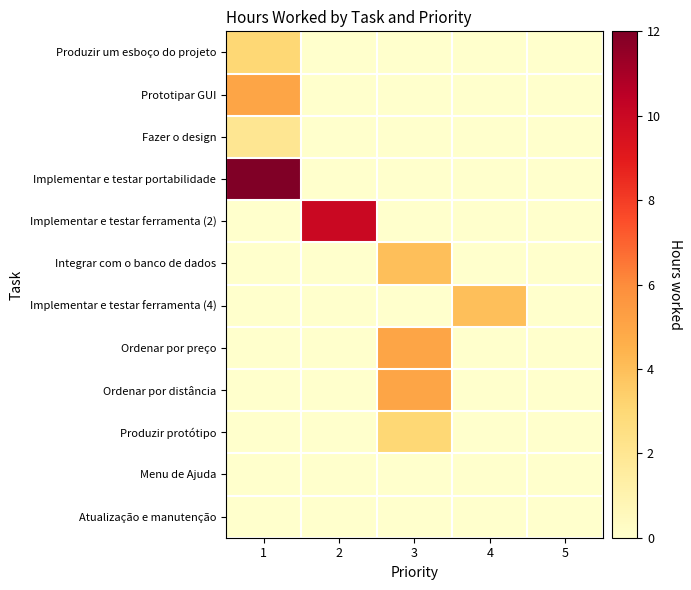

Count the number of data series in this chart.

12